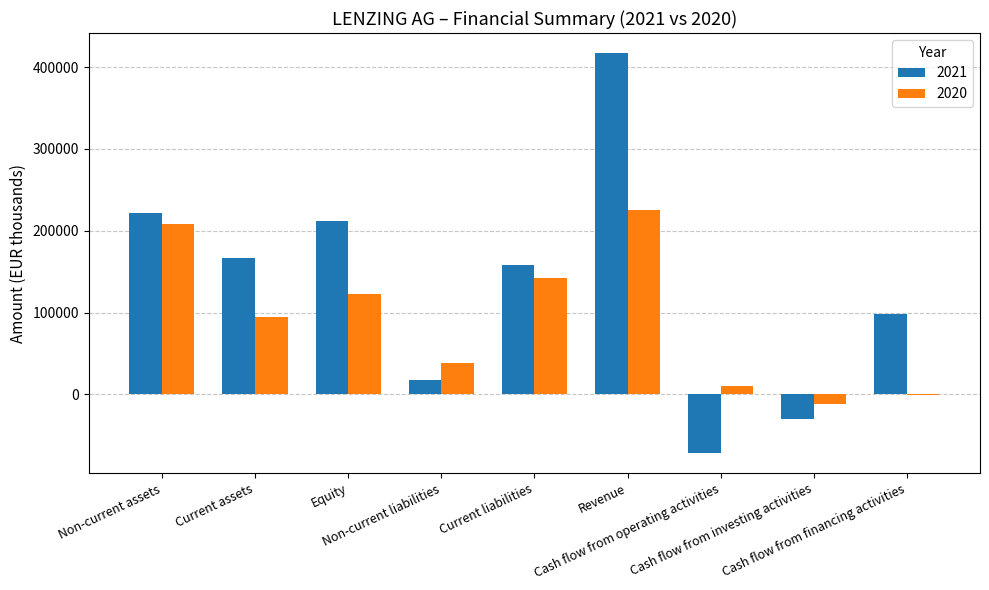

What is the greatest value displayed?

417124